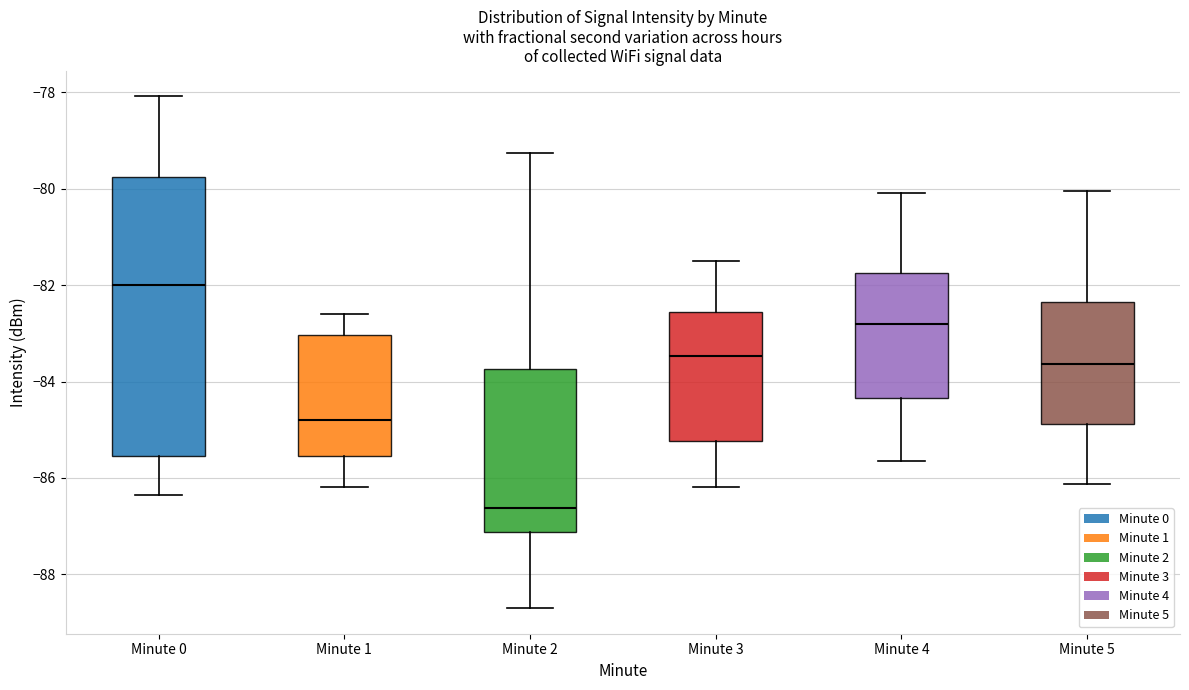

Where is the lower edge of the box for Minute 1 on the y-axis? The values are not printed on the chart, so give them approximately, as read against the axis.

-85.6